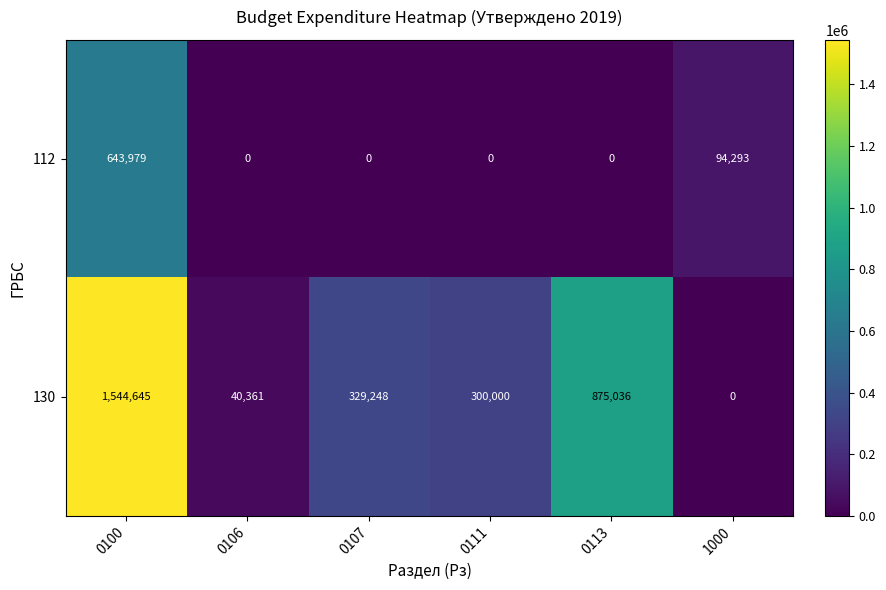

What is the difference between the maximum and minimum values in the 130 series?

1544645